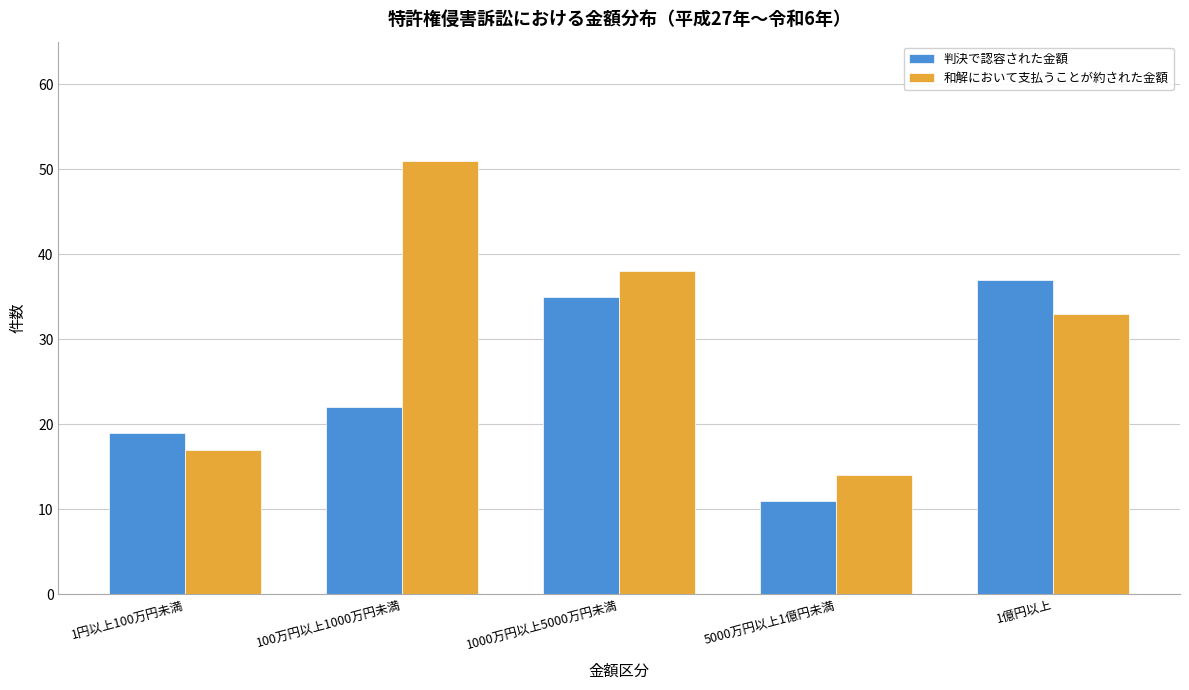

Reading left to right, extract all data points from this chart.

判決で認容された金額: 19	22	35	11	37
和解において支払うことが約された金額: 17	51	38	14	33